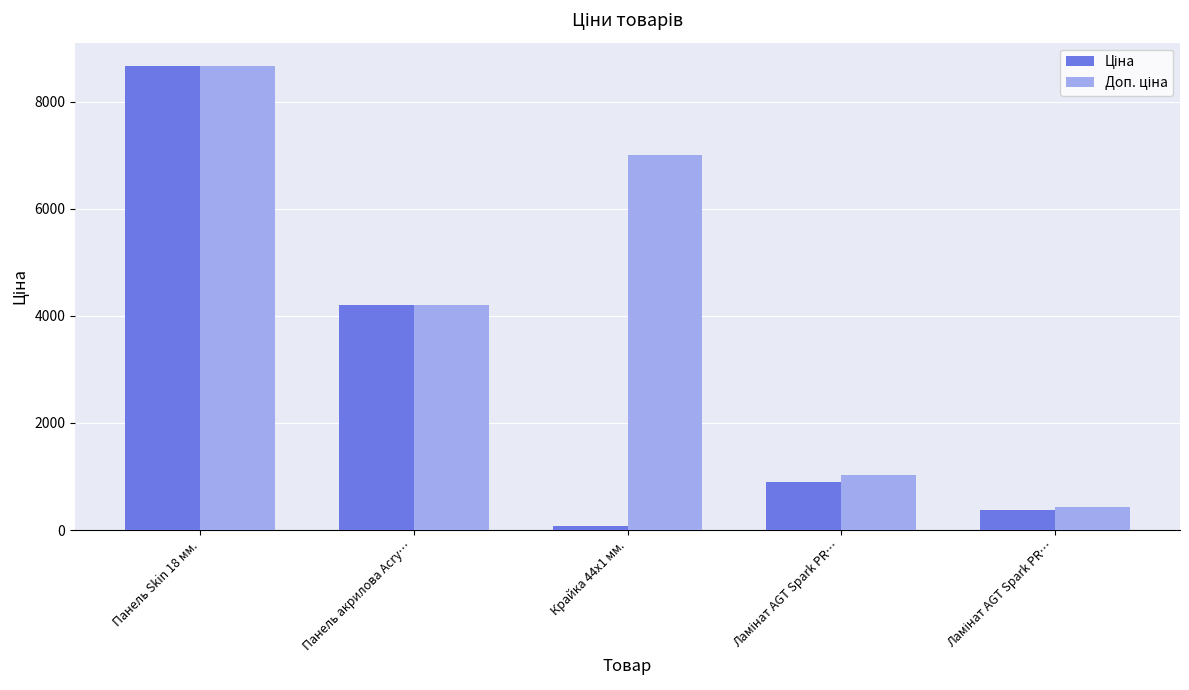

Does the chart contain stacked bars?

No